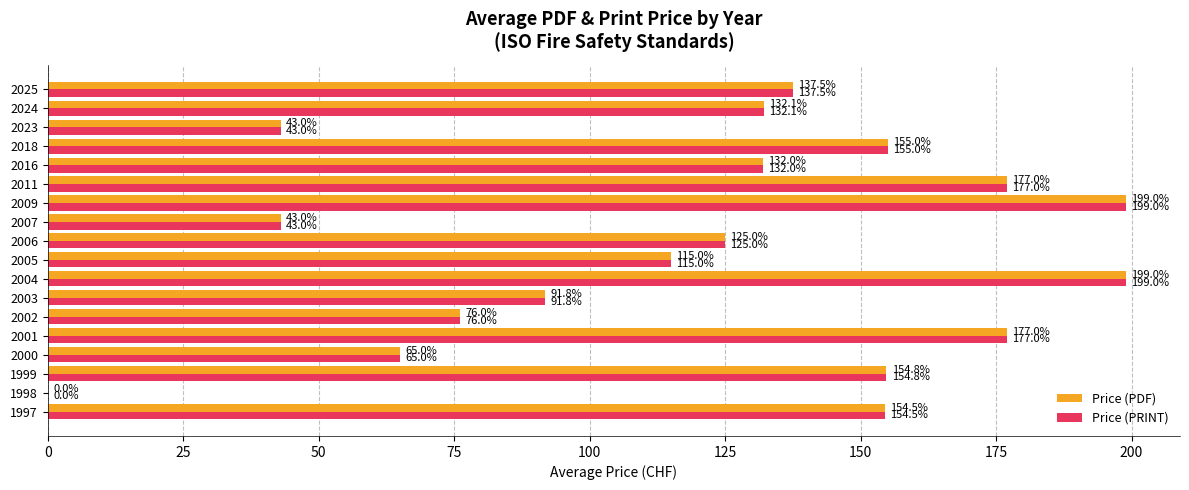

What is the sum of the Price (PDF) values at 2016 and 2011?

309.0